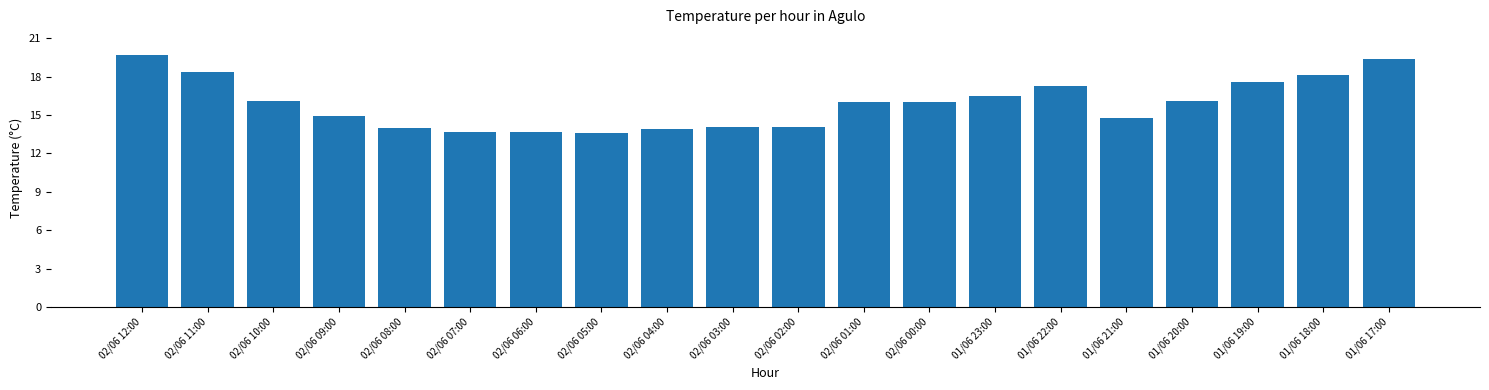

What is the label of the 10th bar from the left?

02/06 03:00